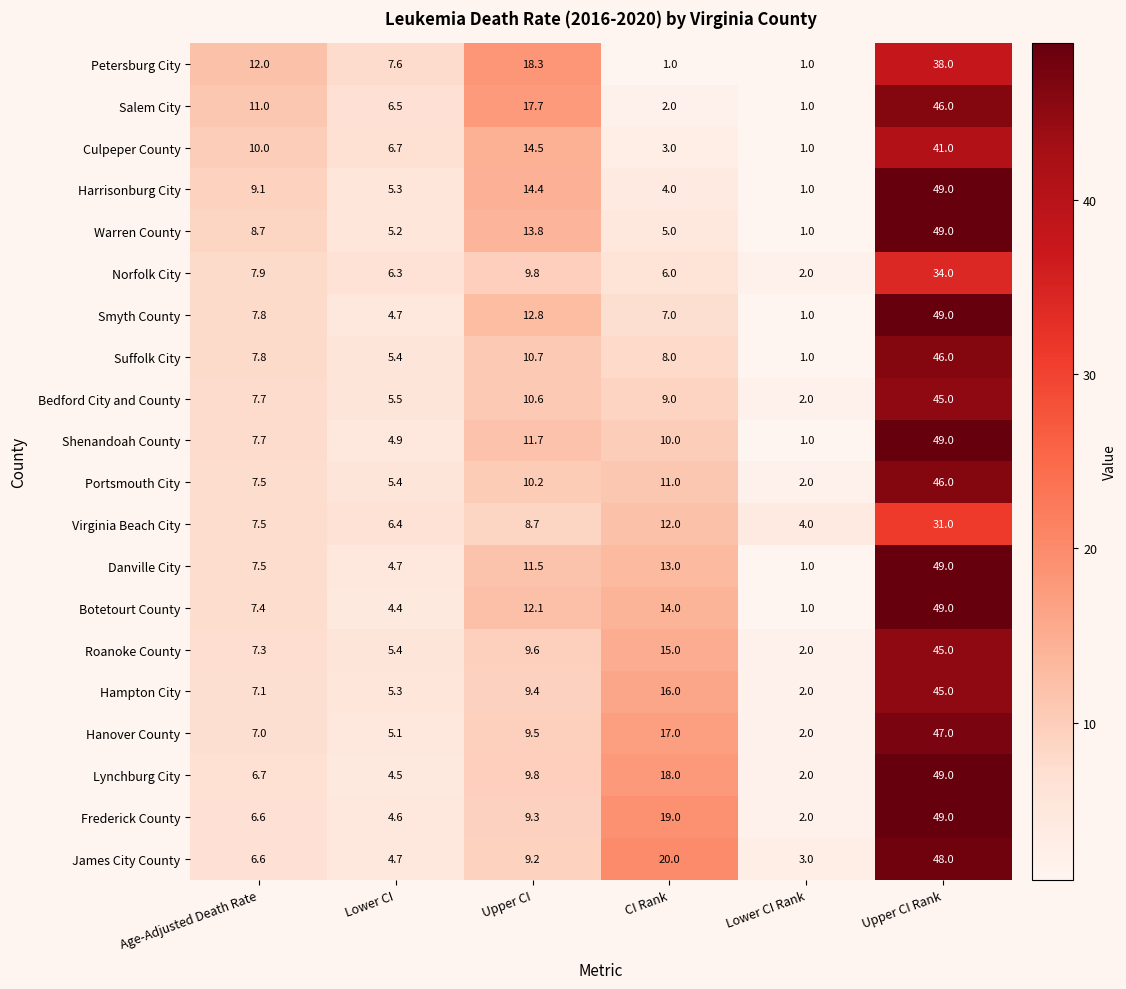

What is the difference between the Smyth County values at Lower CI Rank and CI Rank?

6.0